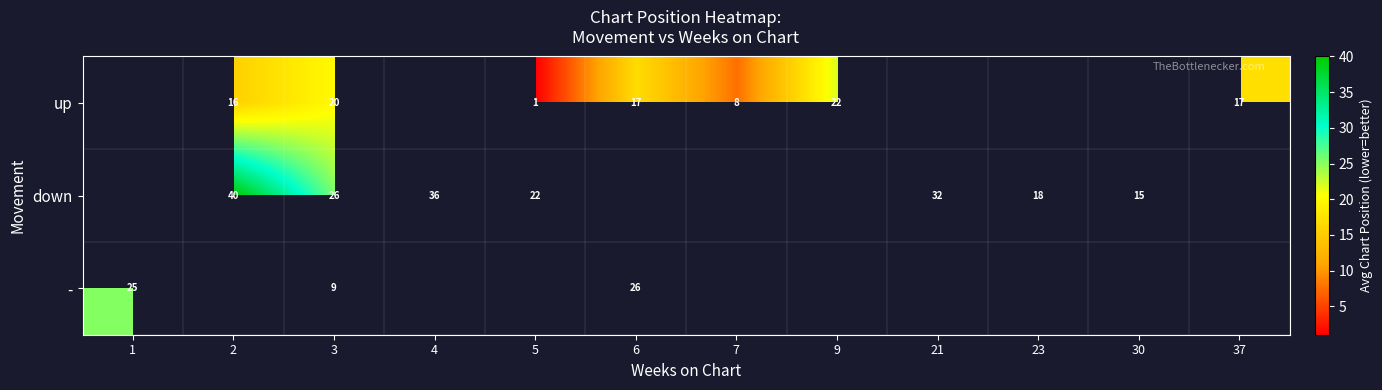

What is the difference between the down values at 5 and 23?

4.0